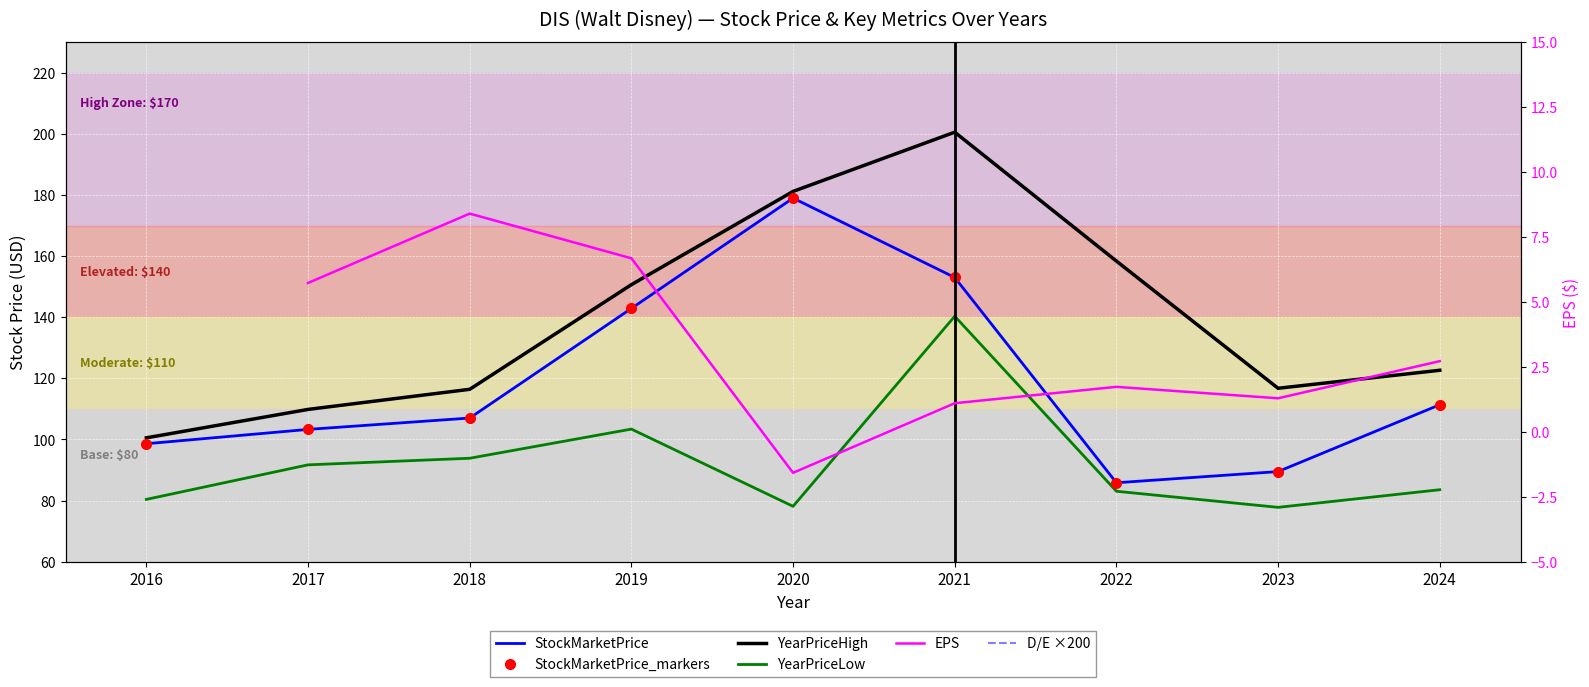

The StockMarketPrice_markers series shows 111.3 at 2024. True or false?

True